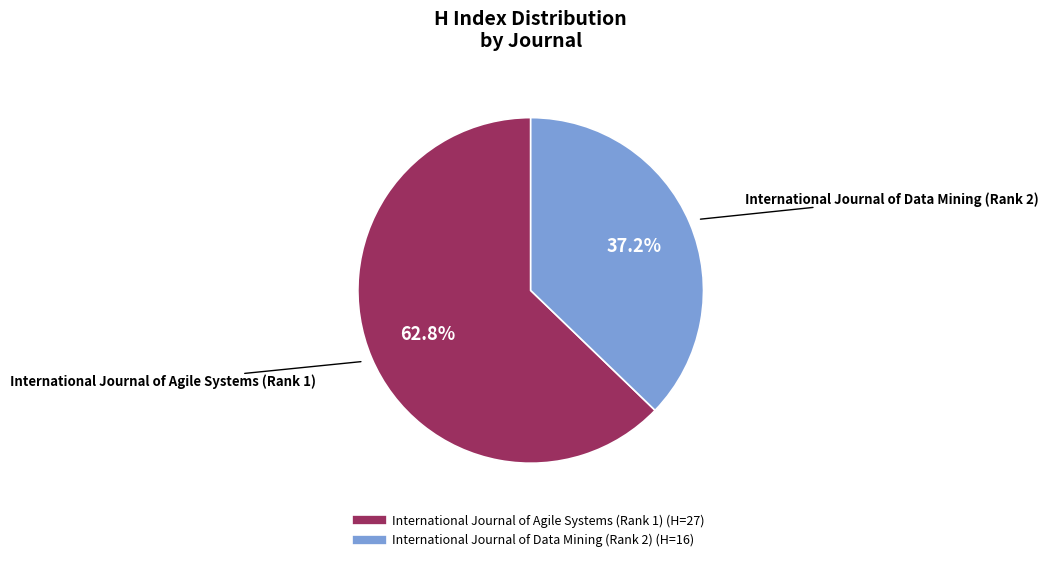

To the nearest percent, what portion does International Journal of Data Mining (Rank 2) represent?

37%